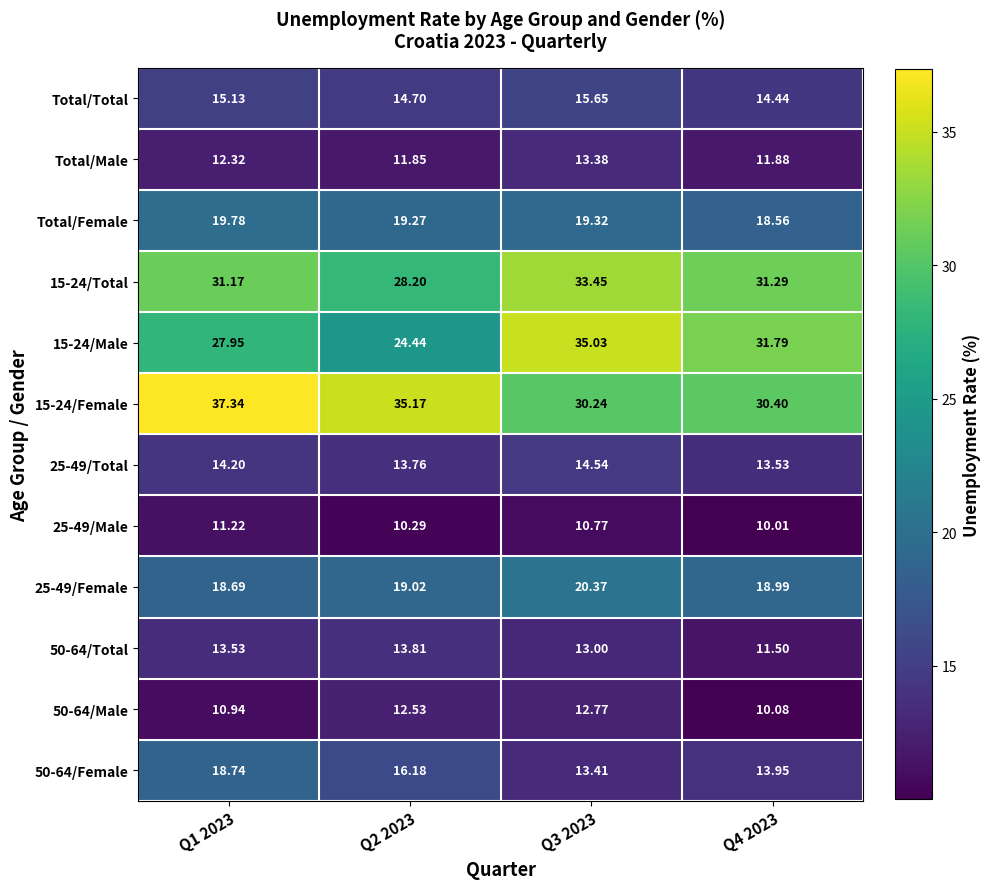

At how many categories does at least one series exceed 28?

4